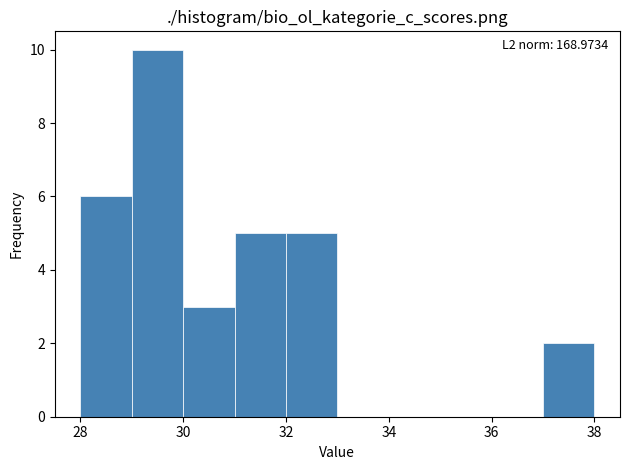

Which range on the x-axis has the tallest bar?

29 to 30